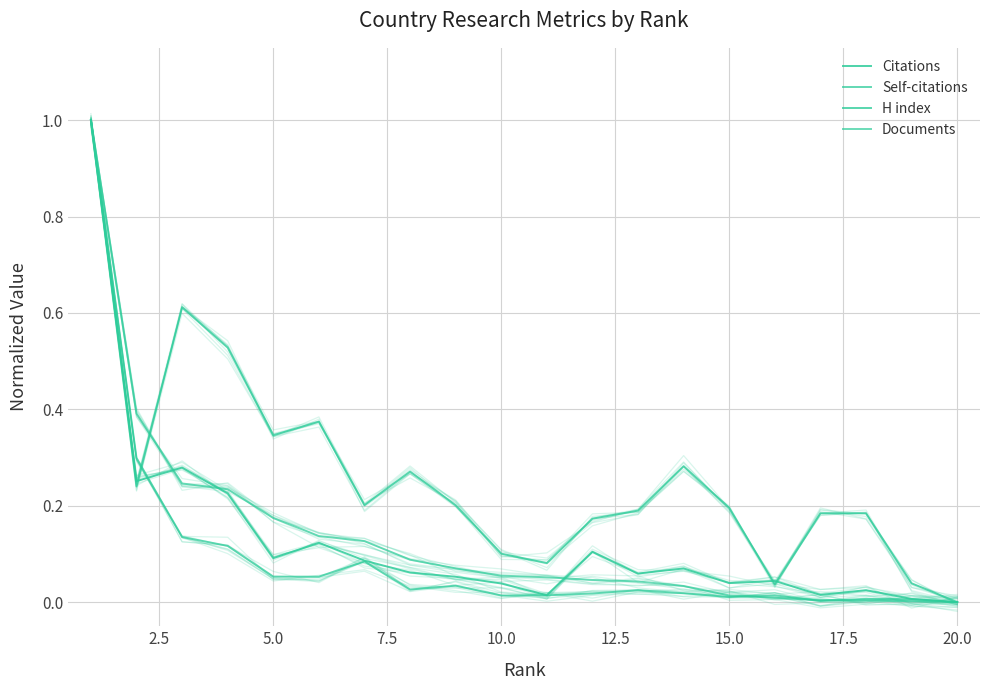

True or false: Citations and Self-citations cross at least once.

True